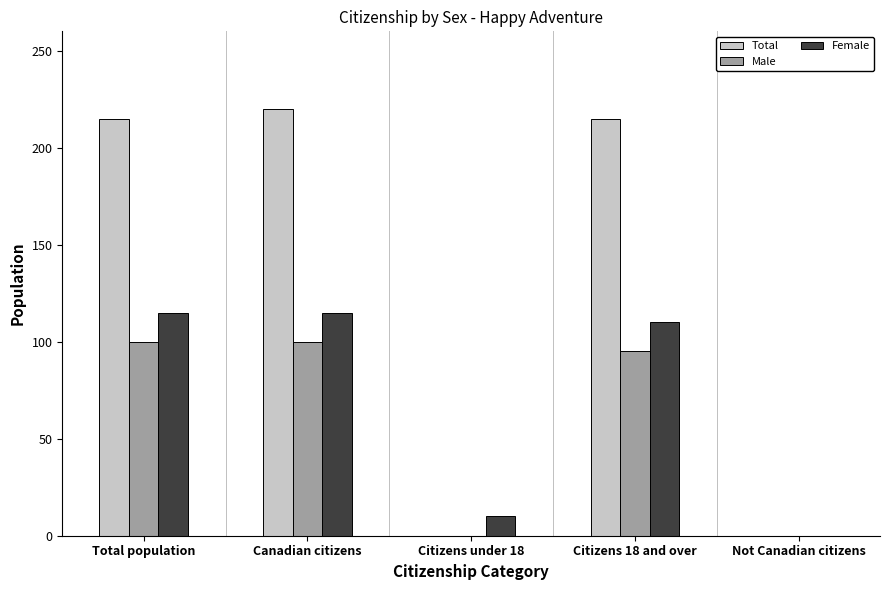

What are all the series names shown in the legend?

Total, Male, Female